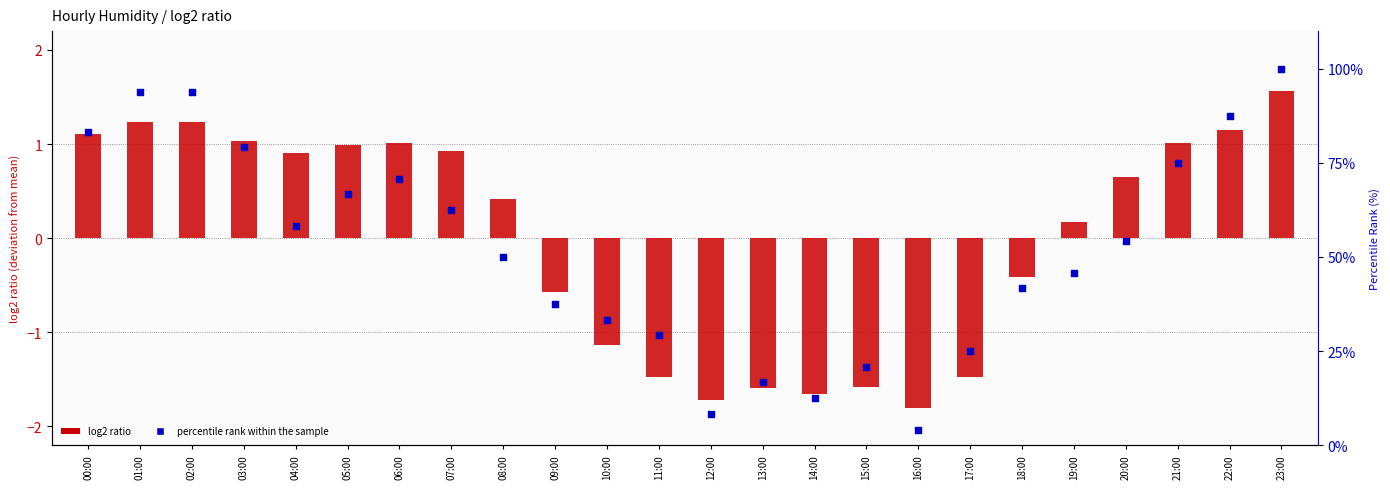

What is the total value across all series at 01:00?

95.0